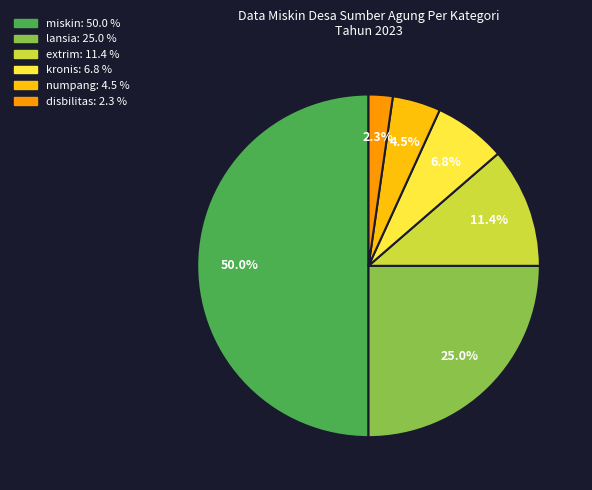

How much of the chart is everything except extrim?

88.6%